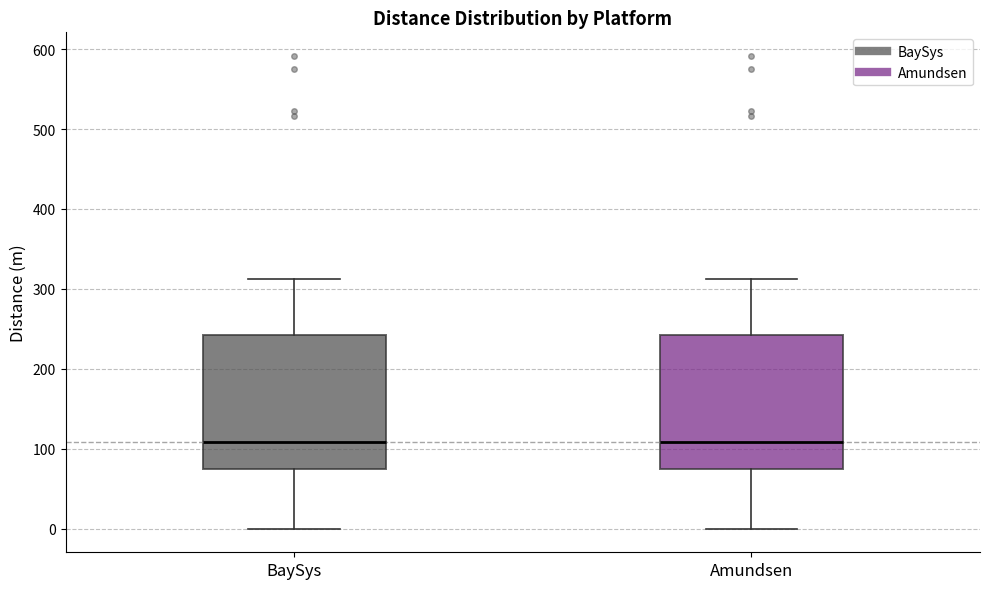

Reading left to right, read every box against the y-axis: the position of its median line, the range the box covers, and the ends of its whiskers. The values are not printed on the chart, so give them approximately, as read against the axis.

BaySys: median 110, box 80 to 240, whiskers 0 to 310
Amundsen: median 110, box 80 to 240, whiskers 0 to 310